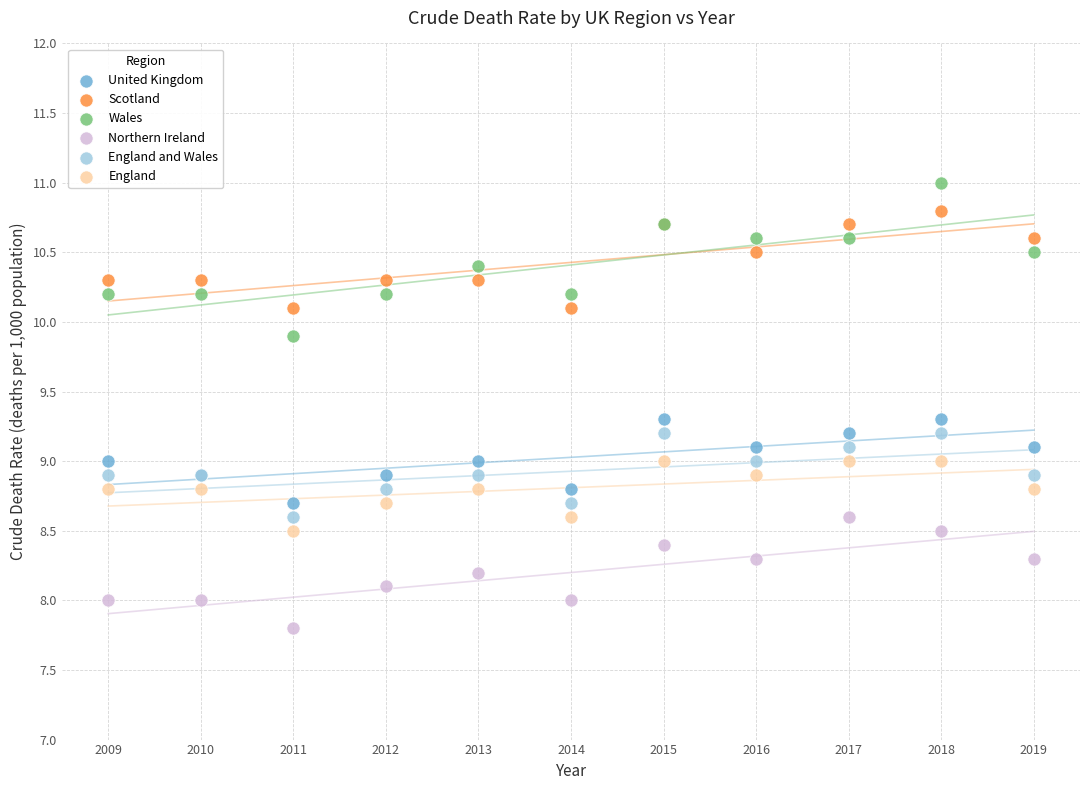

What are all the series names shown in the legend?

United Kingdom, Scotland, Wales, Northern Ireland, England and Wales, England